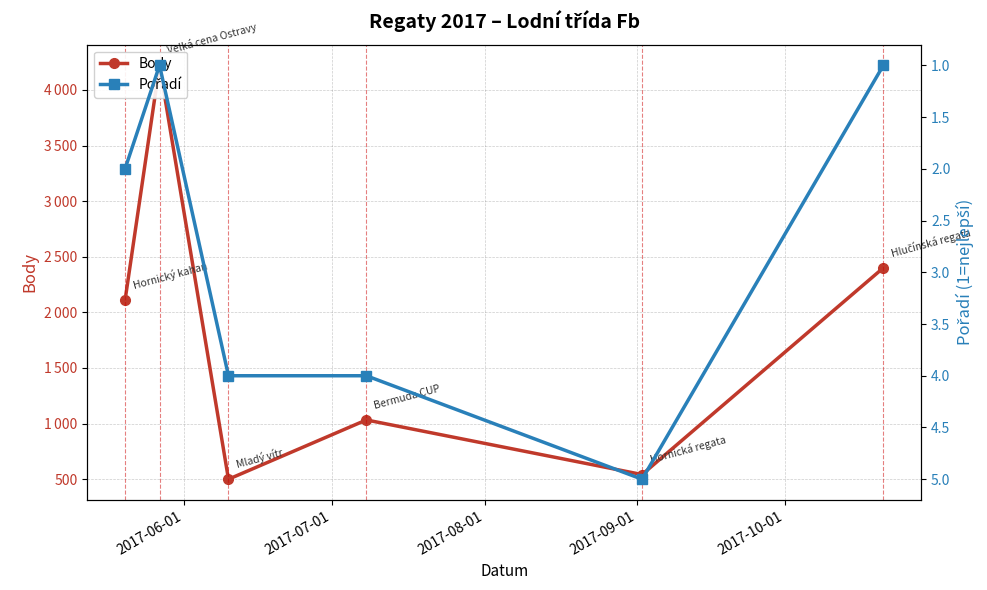

How many series are shown in this chart?

2